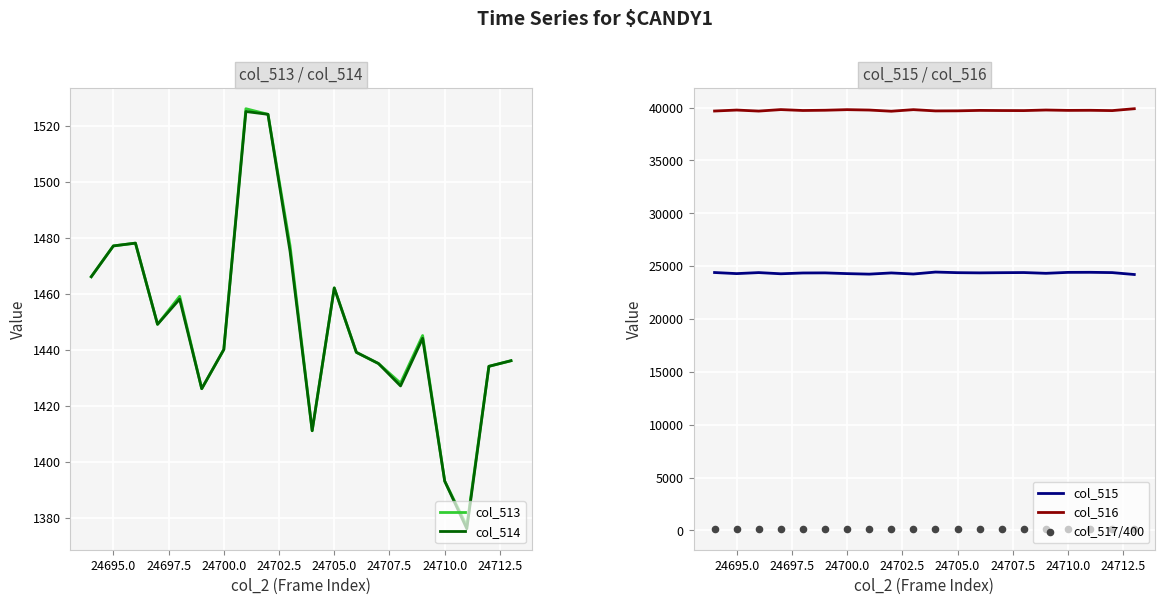

What is the maximum value for col_515?

24441